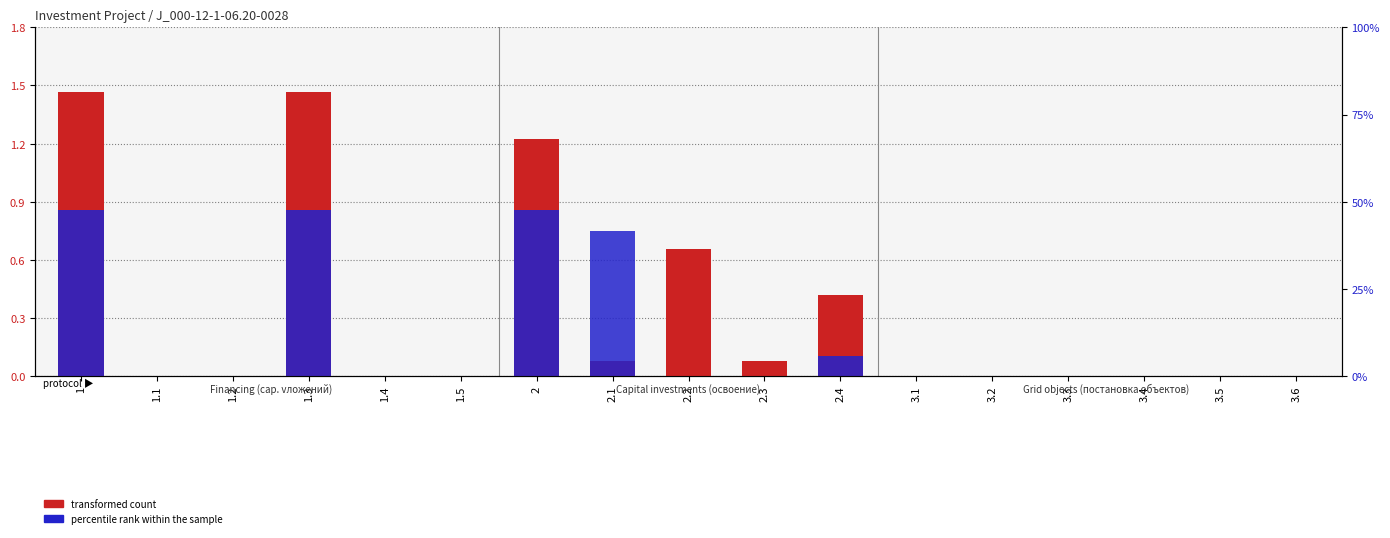

Does the chart contain stacked bars?

No